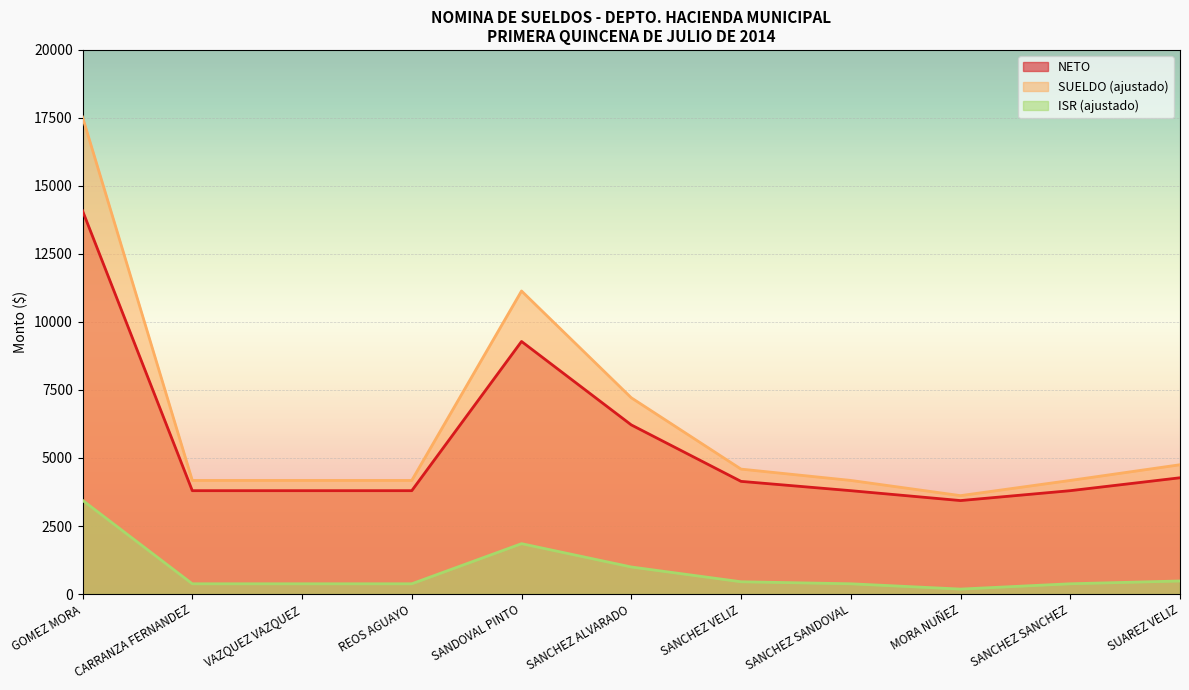

What is the highest value of the ISR (ajustado) series?

3445.8